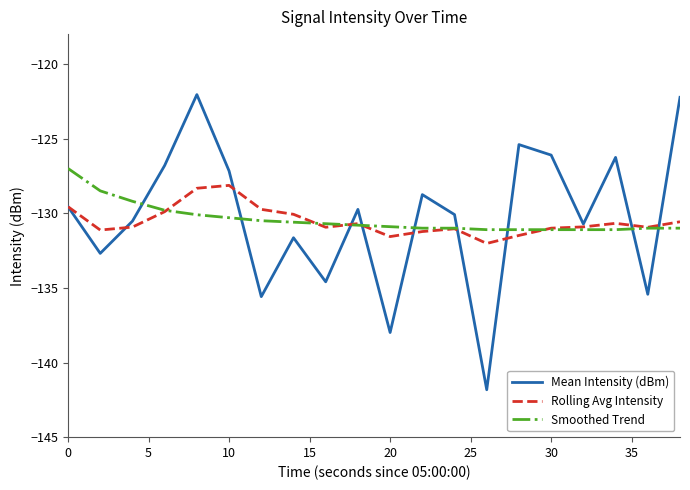

What is the maximum value for Mean Intensity (dBm)?

-122.1